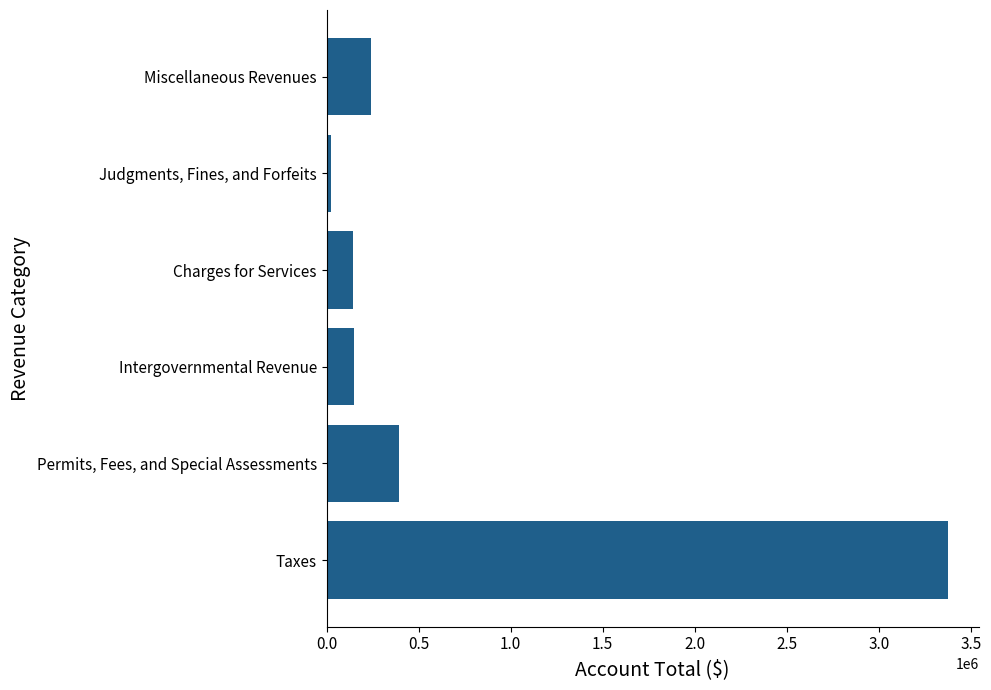

Approximately how many times larger is the value at Intergovernmental Revenue compared to Permits, Fees, and Special Assessments?

0.4